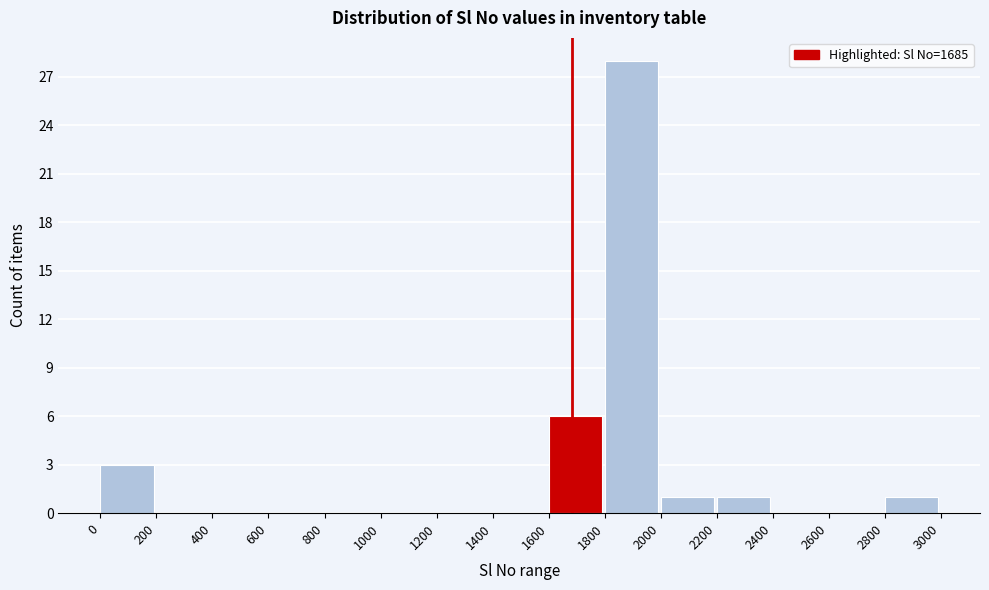

Reading left to right, transcribe this chart: for each bar, give the range it covers on the x-axis and its height. The values are not printed on the chart, so give them approximately, as read against the axis.

0 to 200: 3
200 to 400: 0
400 to 600: 0
600 to 800: 0
800 to 1000: 0
1000 to 1200: 0
1200 to 1400: 0
1400 to 1600: 0
1600 to 1800: 6
1800 to 2000: 28
2000 to 2200: 1
2200 to 2400: 1
2400 to 2600: 0
2600 to 2800: 0
2800 to 3000: 1